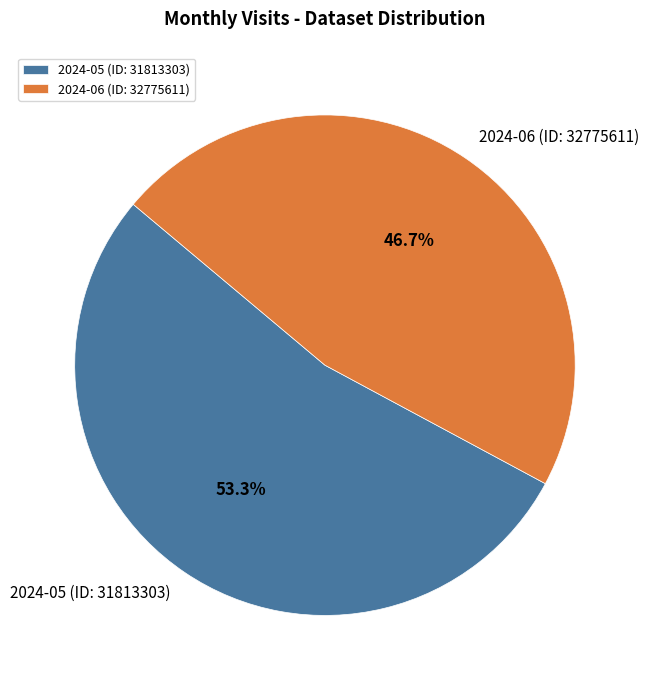

The 2024-06 (ID: 32775611) slice represents 47% of the pie. True or false?

True